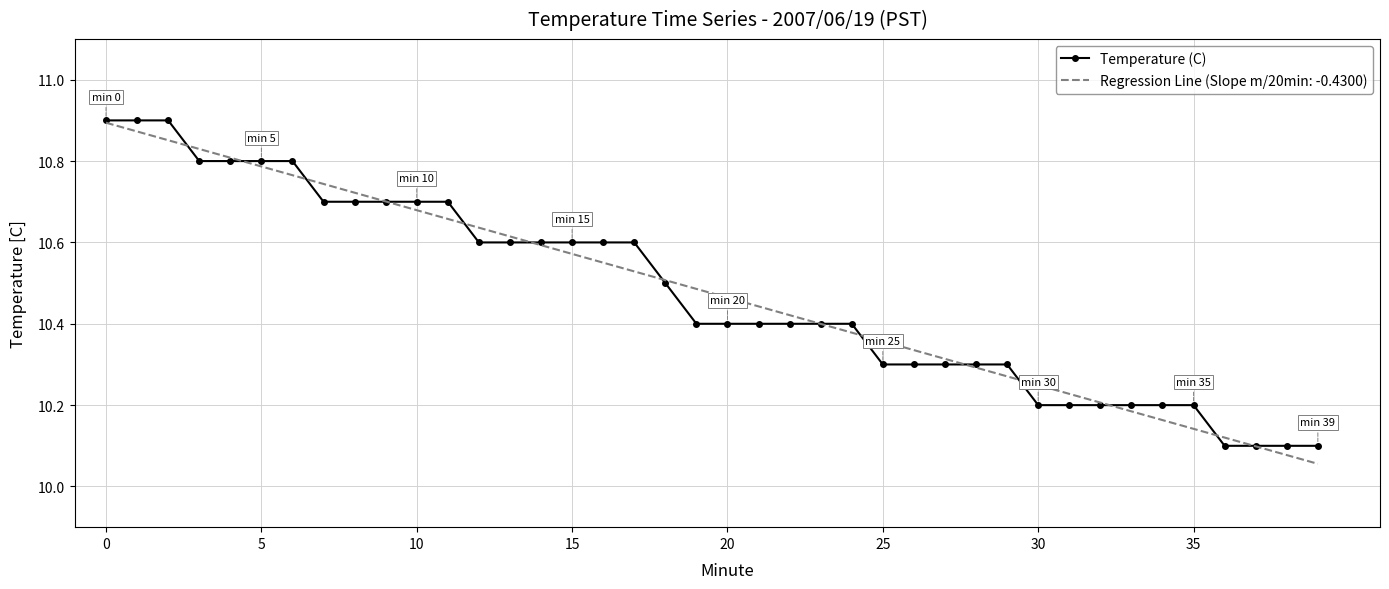

True or false: Regression Line (Slope m/20min: -0.4300) has a value of 17.0 at 15.

False